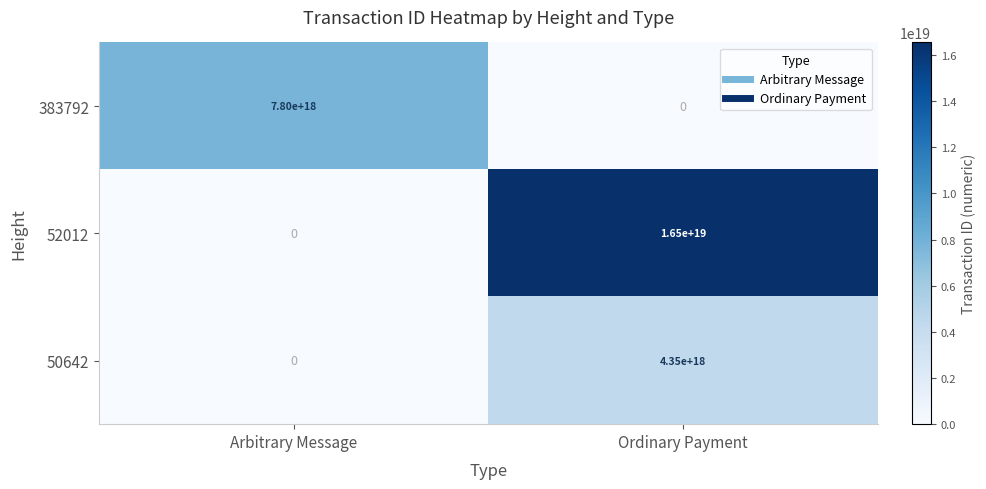

Which series has the largest total across all categories?

52012